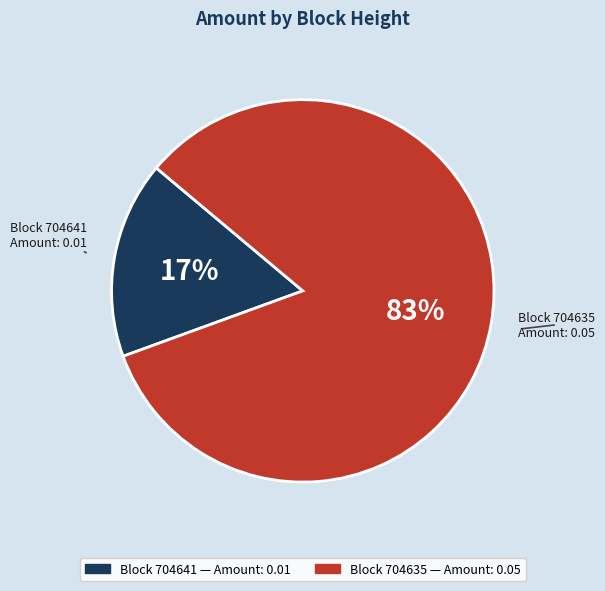

Does any single category account for the majority?

Yes